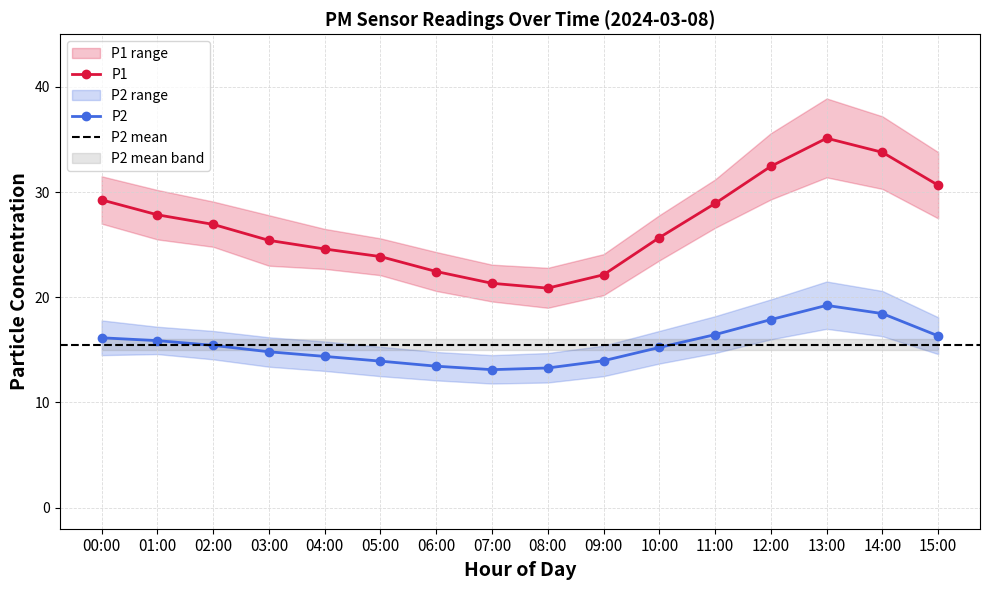

What is the difference between the second highest and minimum values in the P1 series?

12.9